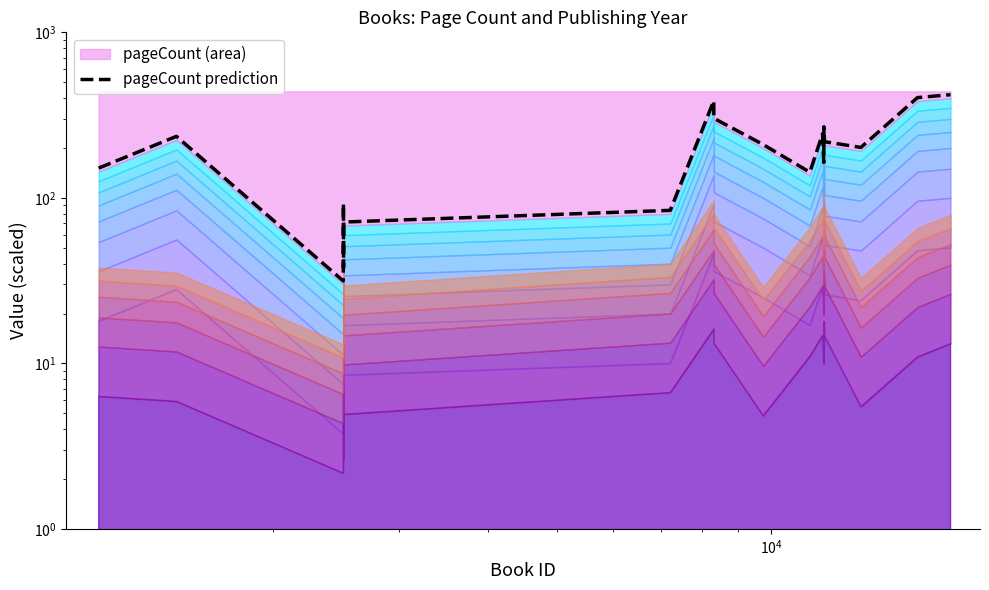

What is the maximum value shown in the chart?

420.0